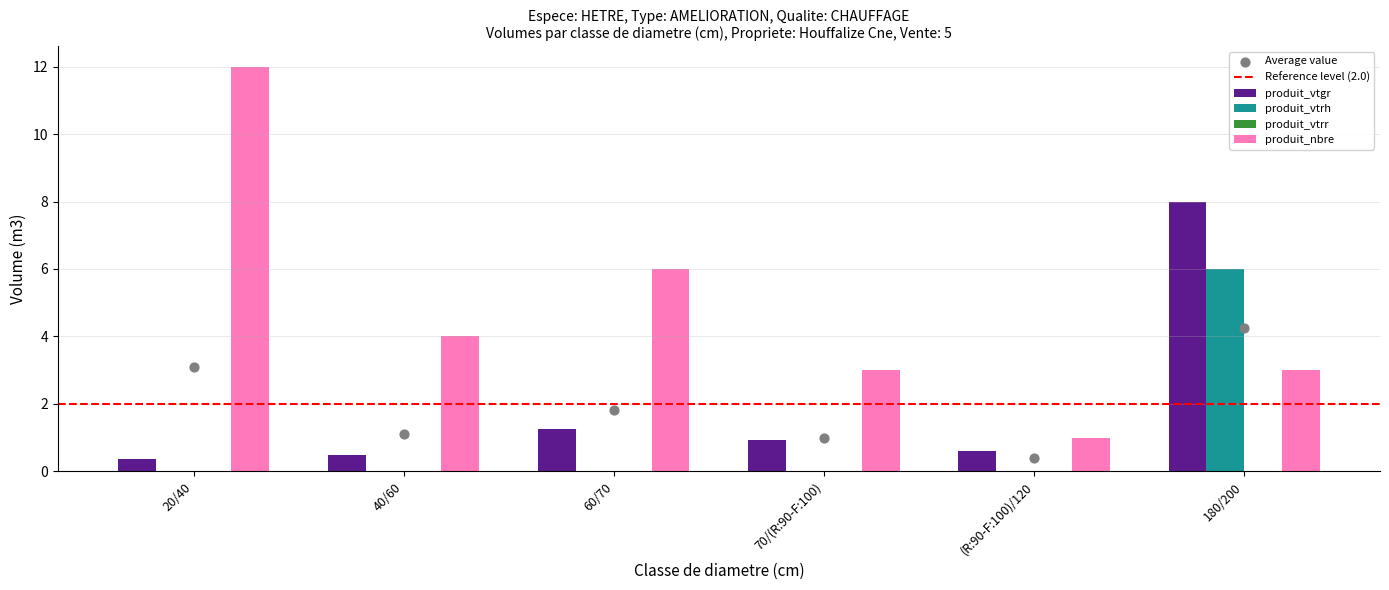

Read the produit_nbre value at 180/200.

3.0